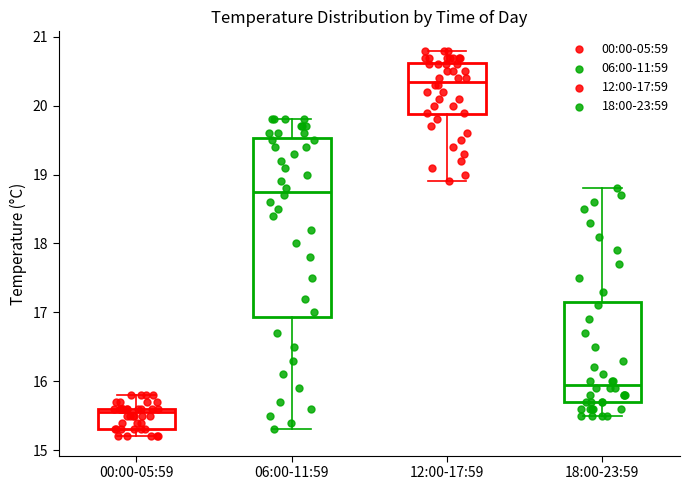

Where does the lower whisker of the box for 18:00-23:59 end on the y-axis? The values are not printed on the chart, so give them approximately, as read against the axis.

15.5